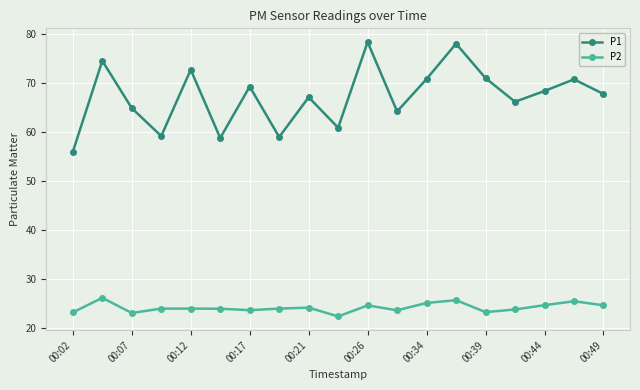

What is the greatest value displayed?

78.4